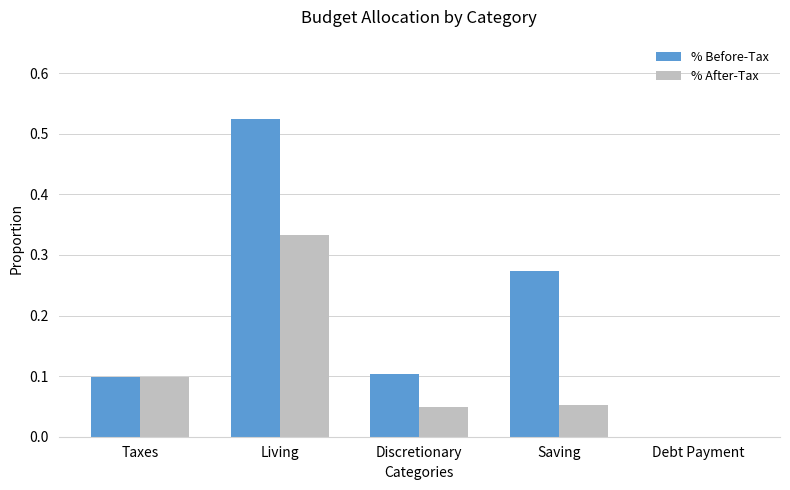

Which series has the largest total across all categories?

% Before-Tax